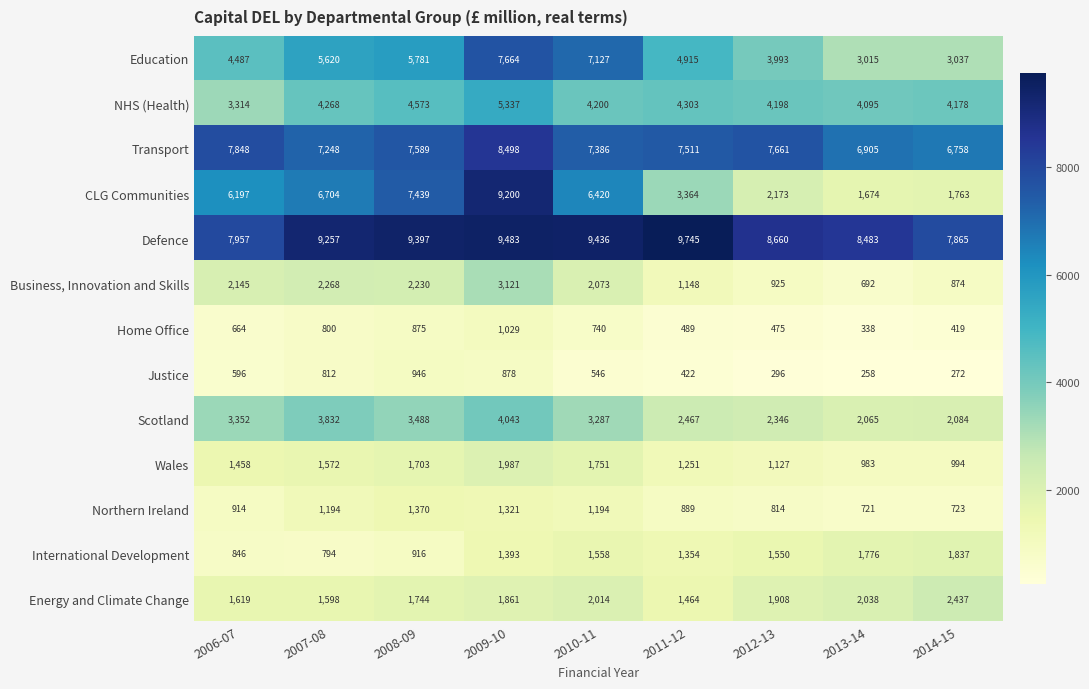

What is the difference between the maximum and minimum values in the Scotland series?

1978